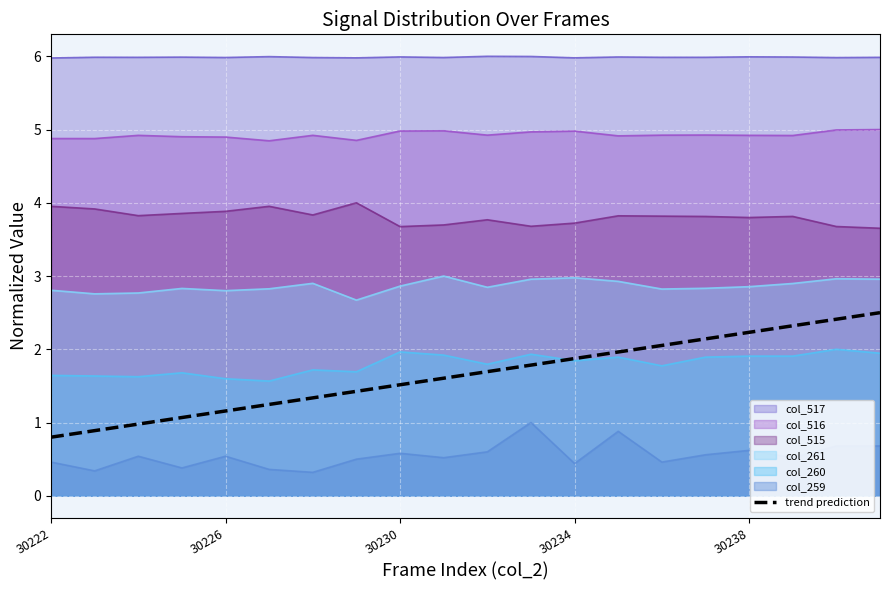

What is the total value across all series at 30222?

20.5